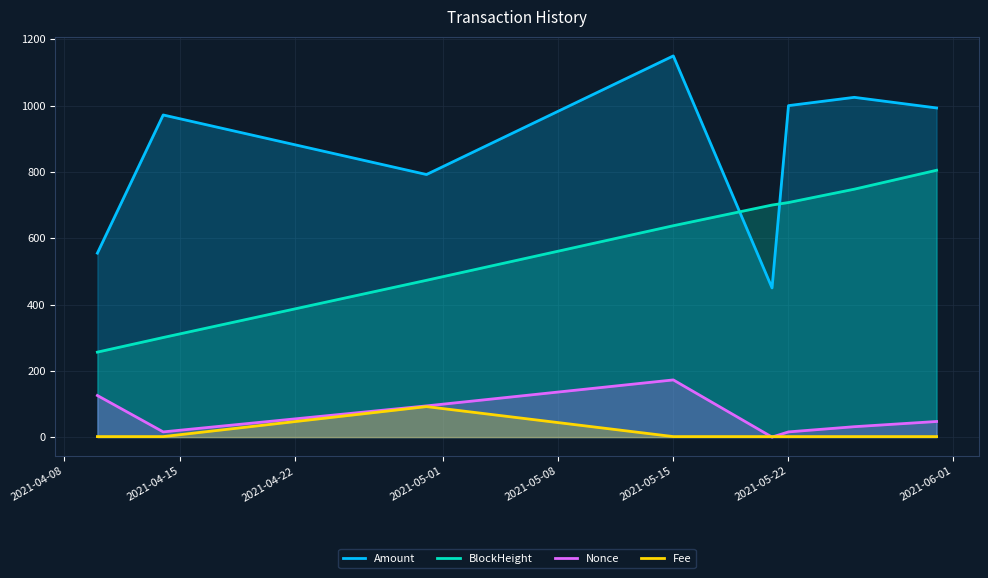

Where is the first local minimum for Nonce?

2021-04-14